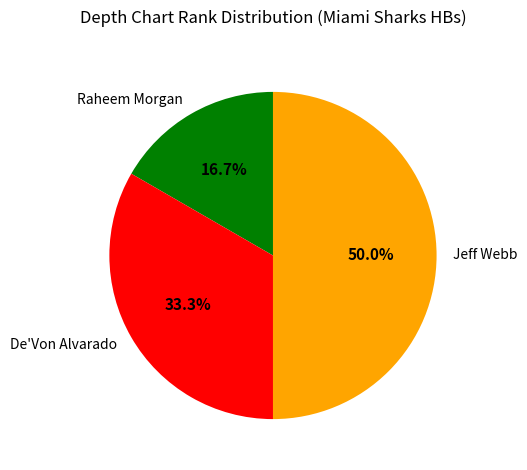

True or false: Raheem Morgan accounts for 29% of the total.

False